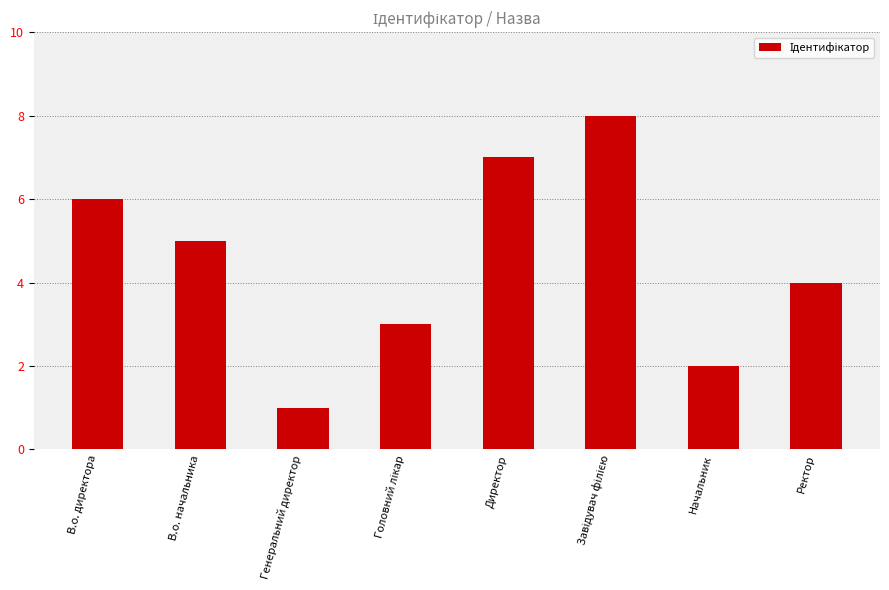

What is the maximum value shown in the chart?

8